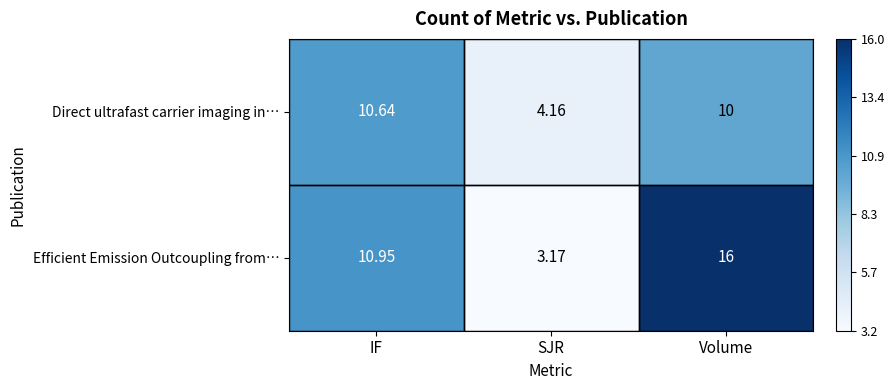

Which series has the largest total across all categories?

Efficient Emission Outcoupling from…